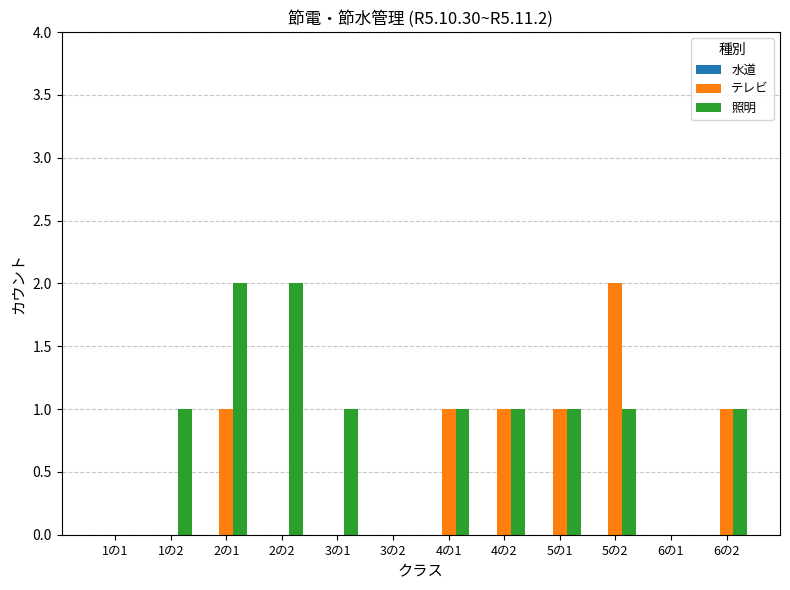

At which label does テレビ reach its peak?

5の2